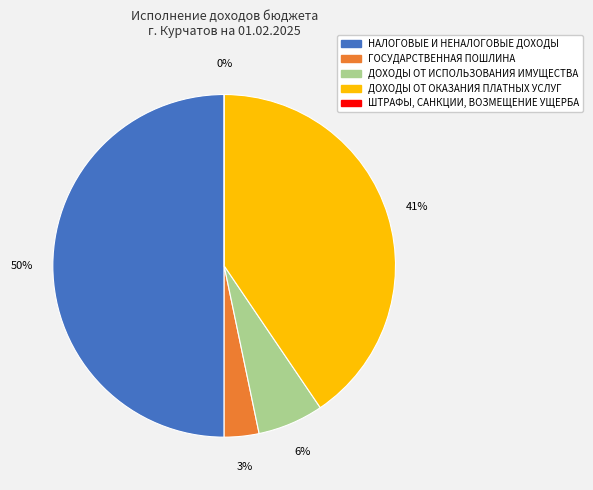

Count the number of slices in the pie.

5